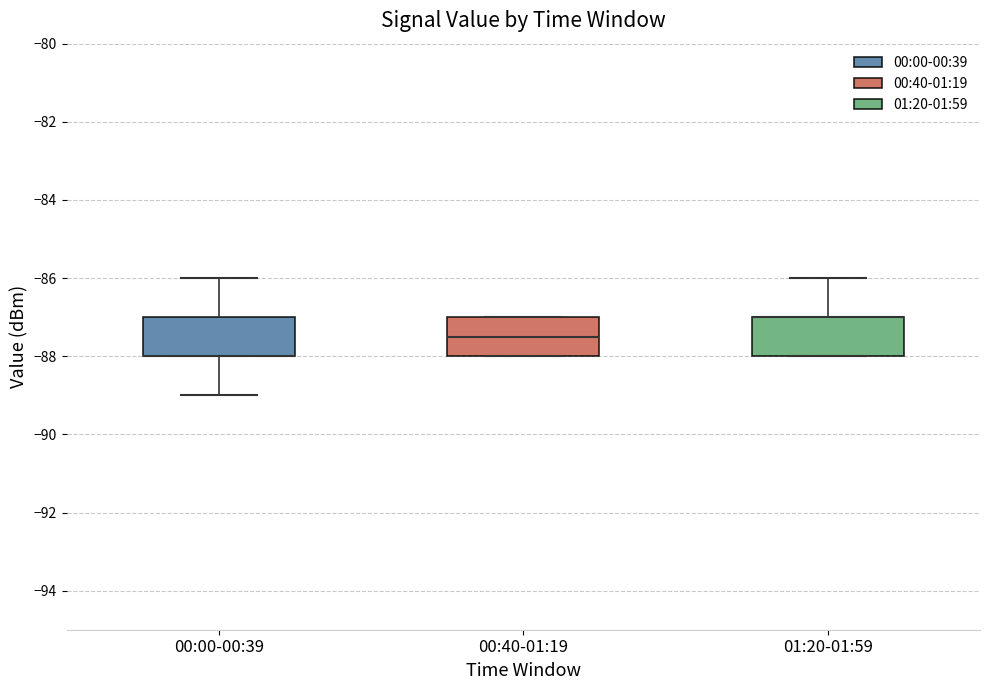

Where does the upper whisker of the box for 00:00-00:39 end on the y-axis? The values are not printed on the chart, so give them approximately, as read against the axis.

-86.0